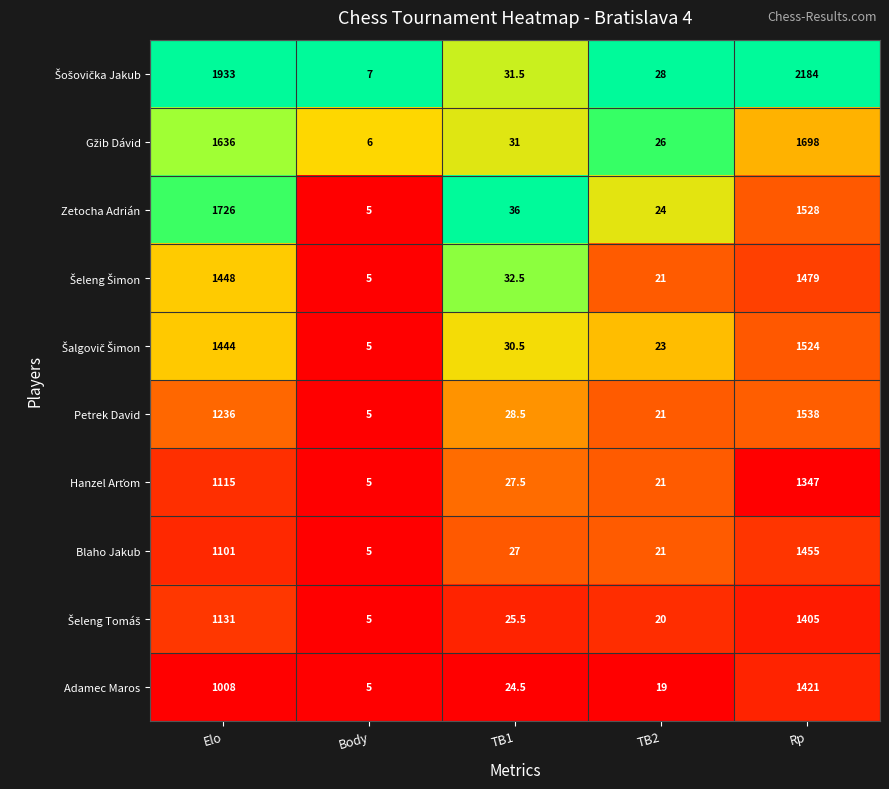

What is the total value across all series at TB2?

224.0